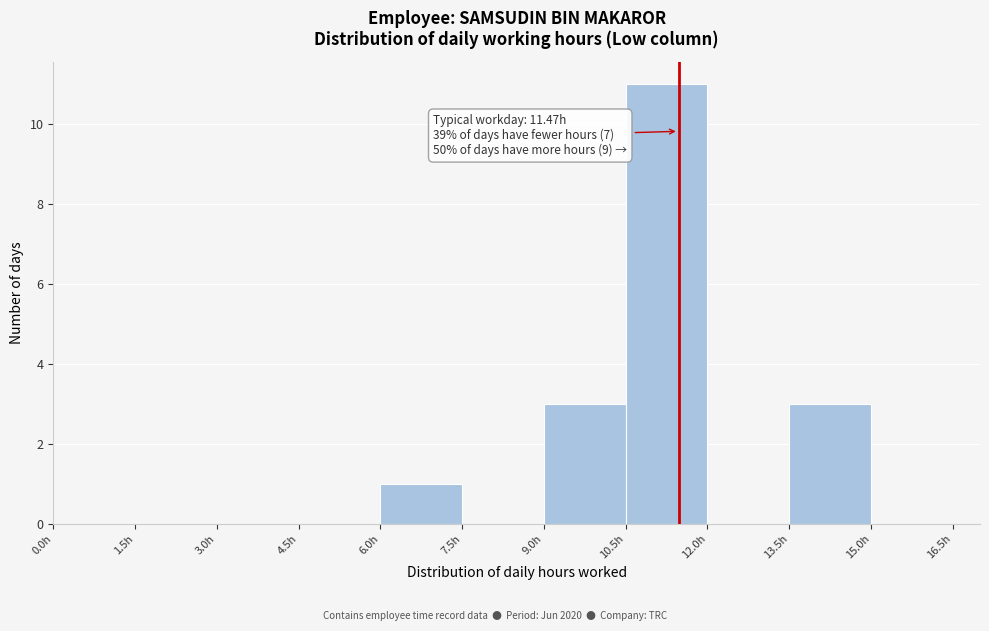

Over which range of the x-axis is the bar tallest?

10.5 to 12.0